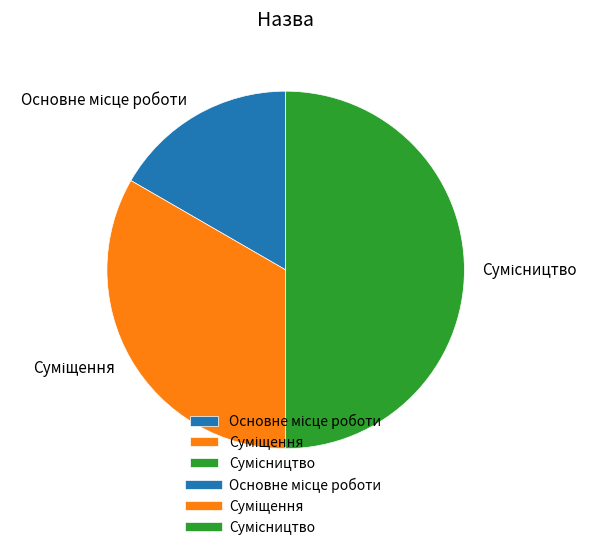

Do Основне місце роботи and Сумісництво together represent more than half of the pie?

Yes